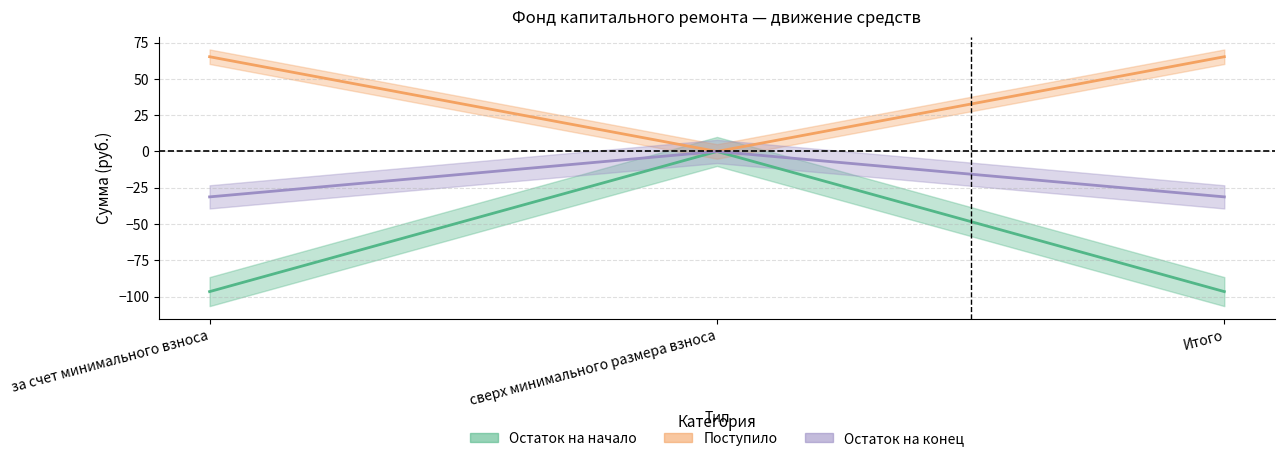

What is the minimum value shown in the chart?

-96.5